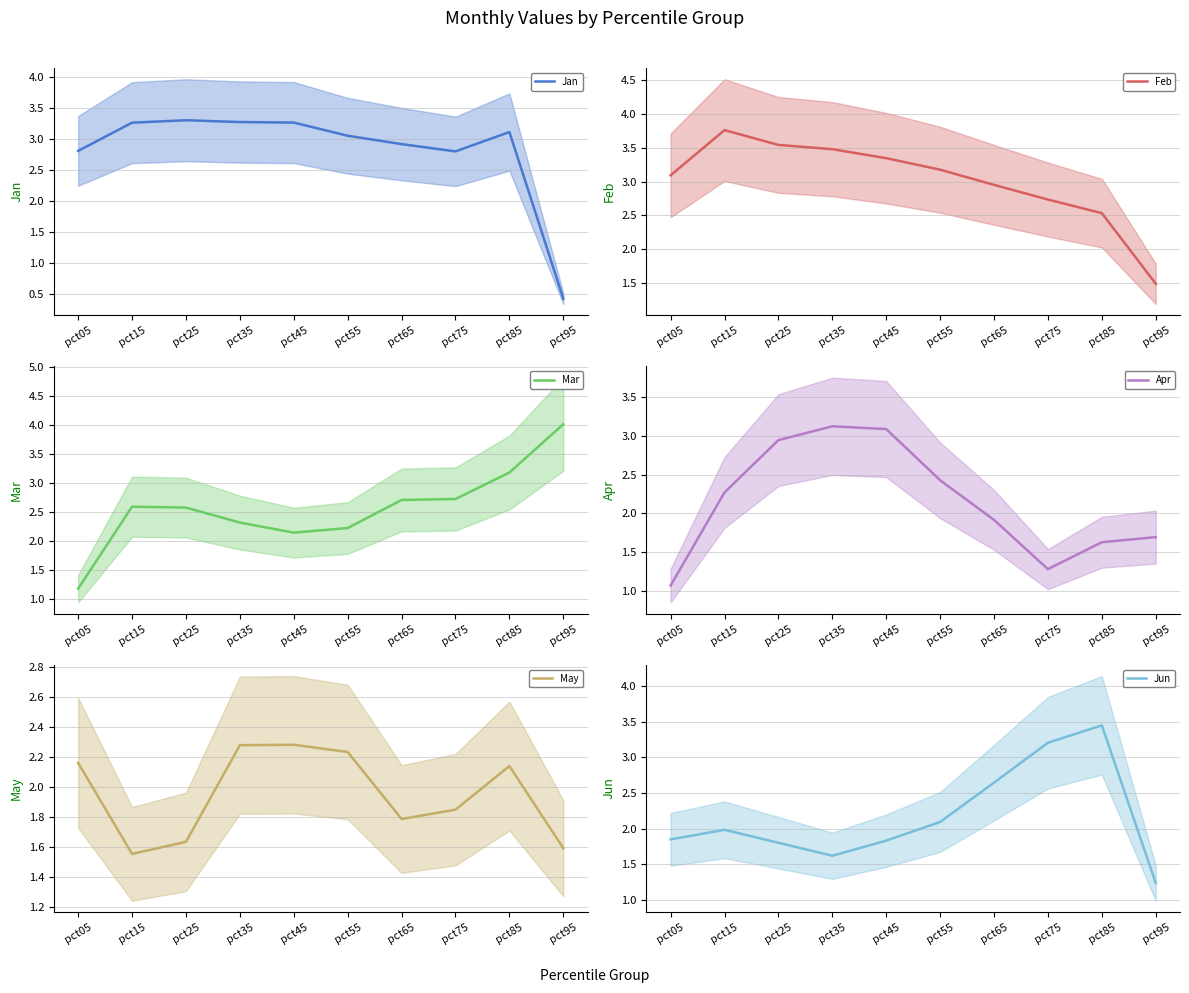

What is the total value across all series at pct15?

15.4